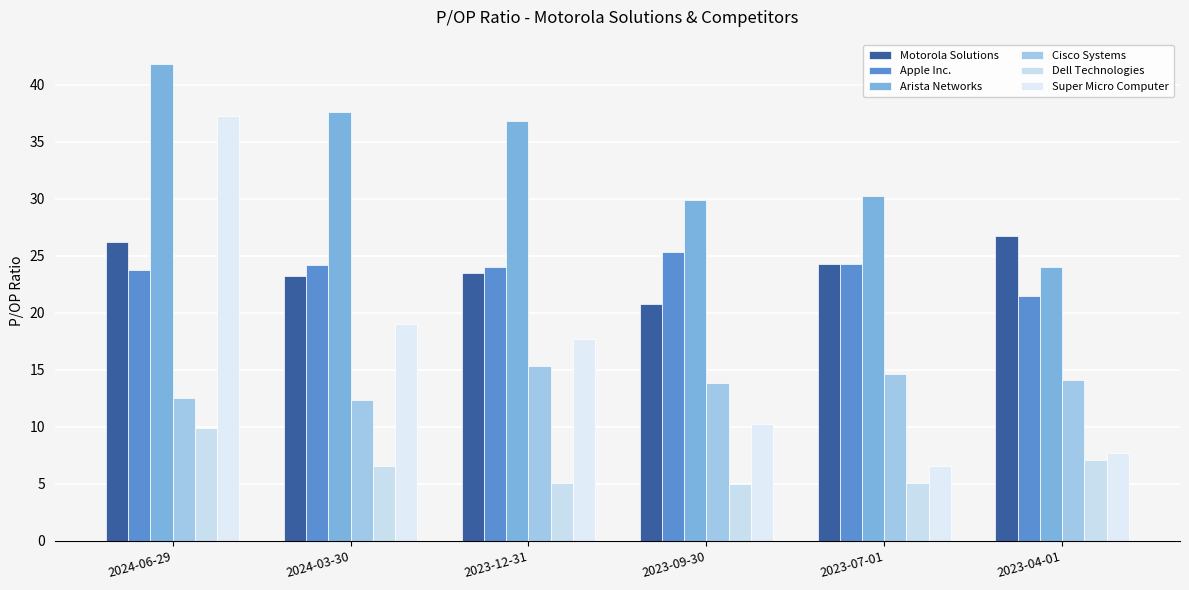

Reading left to right, extract all data points from this chart.

Motorola Solutions: 2024-06-29=26.2	2024-03-30=23.2	2023-12-31=23.5	2023-09-30=20.8	2023-07-01=24.3	2023-04-01=26.8
Apple Inc.: 2024-06-29=23.8	2024-03-30=24.2	2023-12-31=24.0	2023-09-30=25.4	2023-07-01=24.3	2023-04-01=21.4
Arista Networks: 2024-06-29=41.8	2024-03-30=37.6	2023-12-31=36.8	2023-09-30=29.9	2023-07-01=30.2	2023-04-01=24.0
Cisco Systems: 2024-06-29=12.6	2024-03-30=12.3	2023-12-31=15.3	2023-09-30=13.9	2023-07-01=14.7	2023-04-01=14.1
Dell Technologies: 2024-06-29=9.9	2024-03-30=6.6	2023-12-31=5.0	2023-09-30=5.0	2023-07-01=5.0	2023-04-01=7.1
Super Micro Computer: 2024-06-29=37.3	2024-03-30=19.1	2023-12-31=17.7	2023-09-30=10.3	2023-07-01=6.5	2023-04-01=7.7